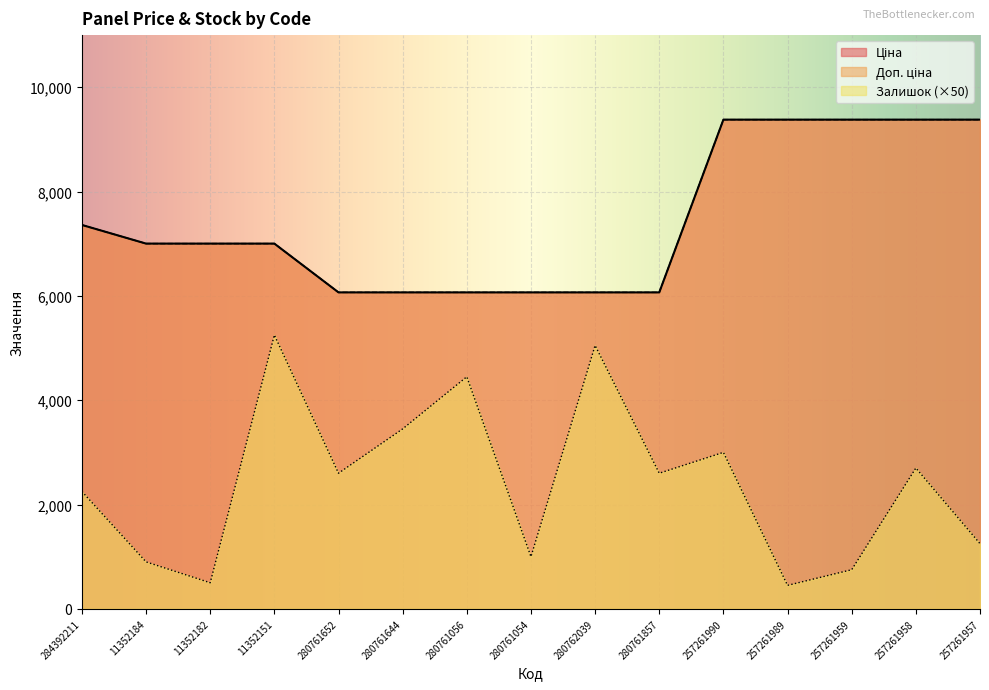

Between 257261959 and 257261958, which series saw the biggest shift?

Залишок